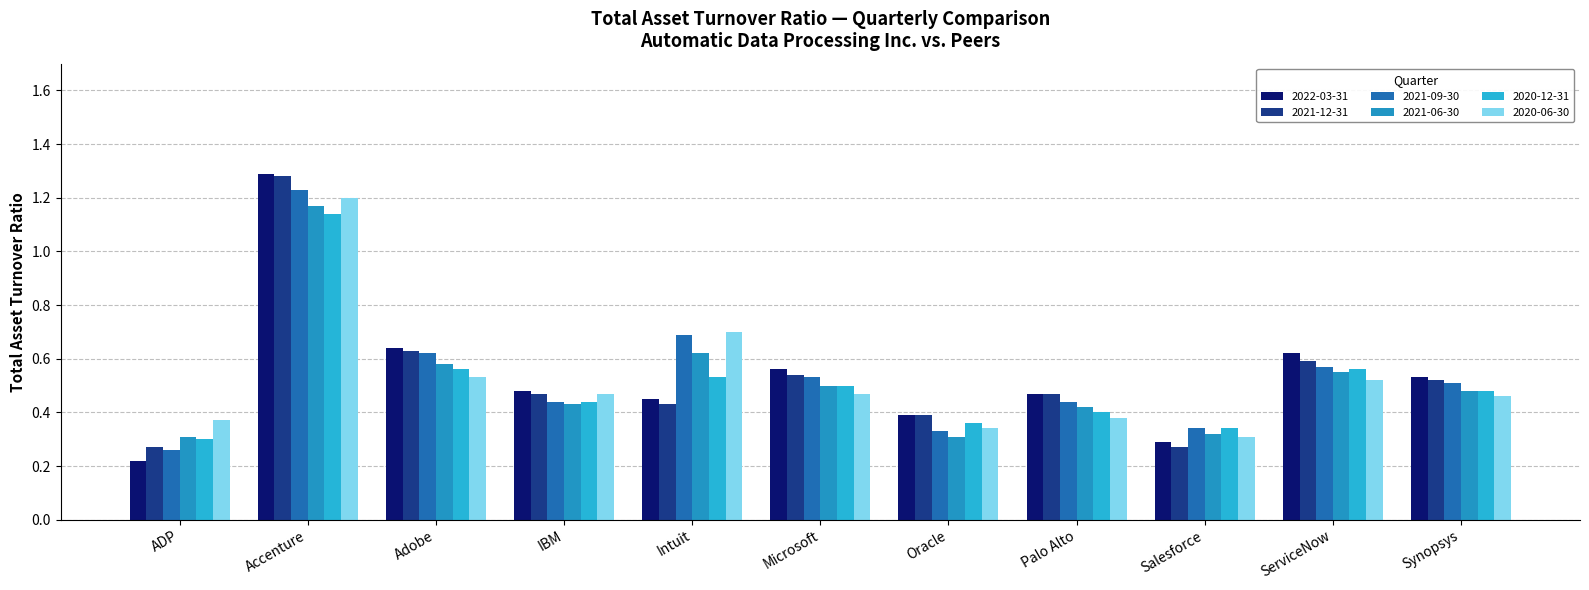

Count the number of categories in the chart.

11